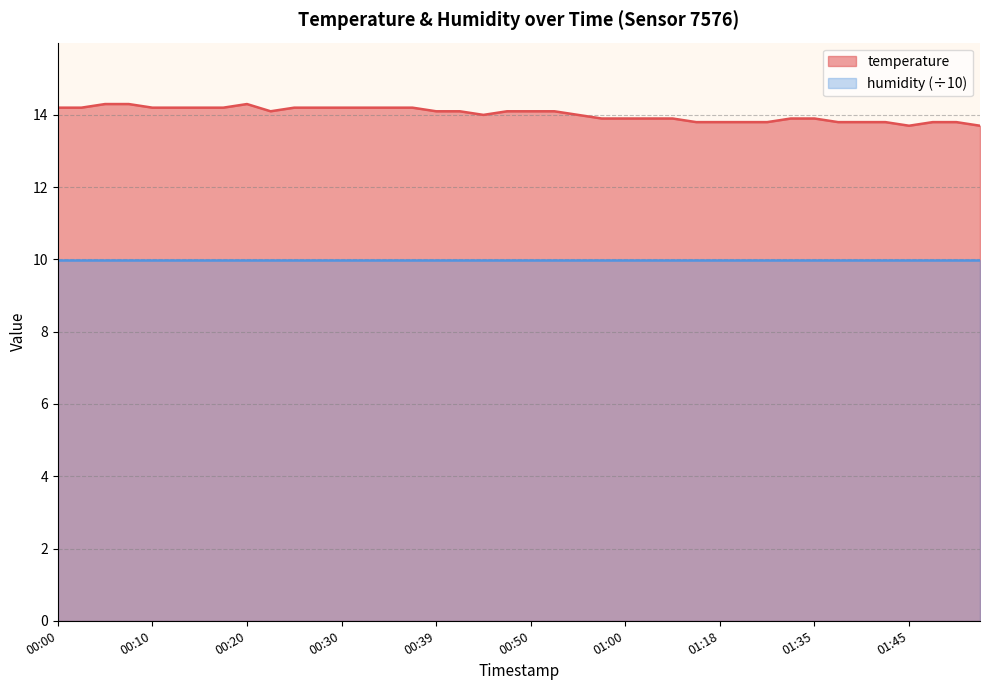

What position from the left is 00:30?

13